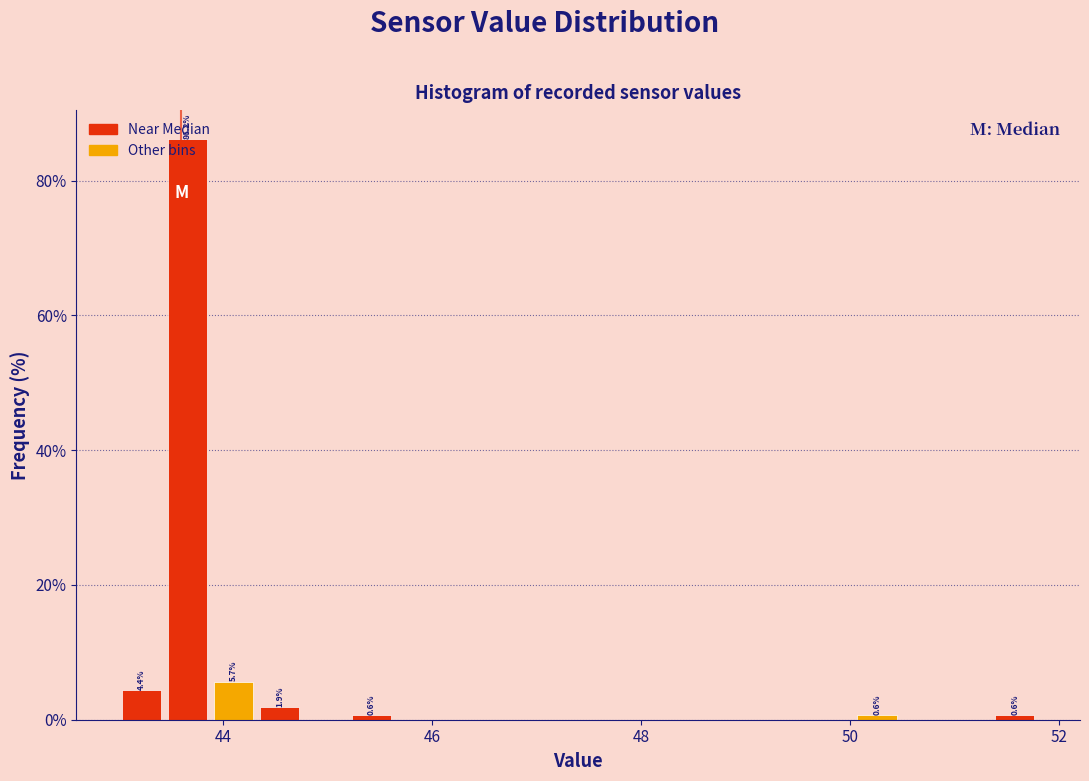

Read against the x-axis, roughly where is the centre of the tallest bar?

43.6